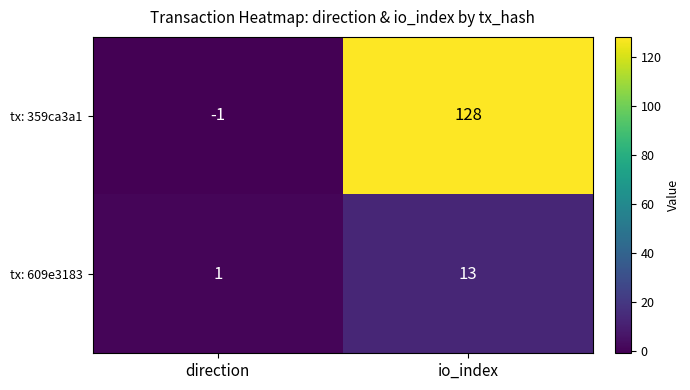

Reading left to right, extract all data points from this chart.

tx: 359ca3a1: direction=-1	io_index=128
tx: 609e3183: direction=1	io_index=13